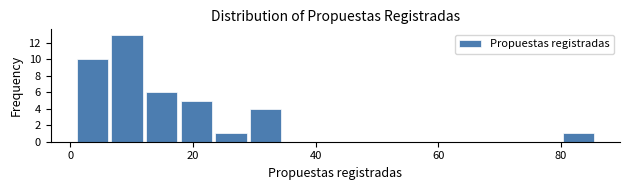

Read against the x-axis, roughly where is the centre of the tallest bar?

10